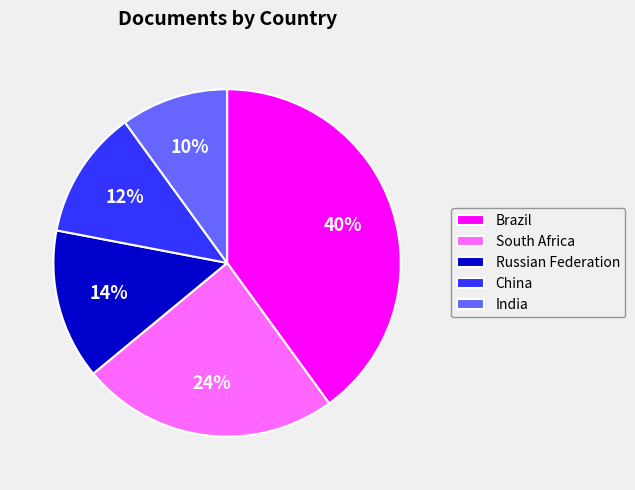

Do Brazil and China together represent more than half of the pie?

Yes